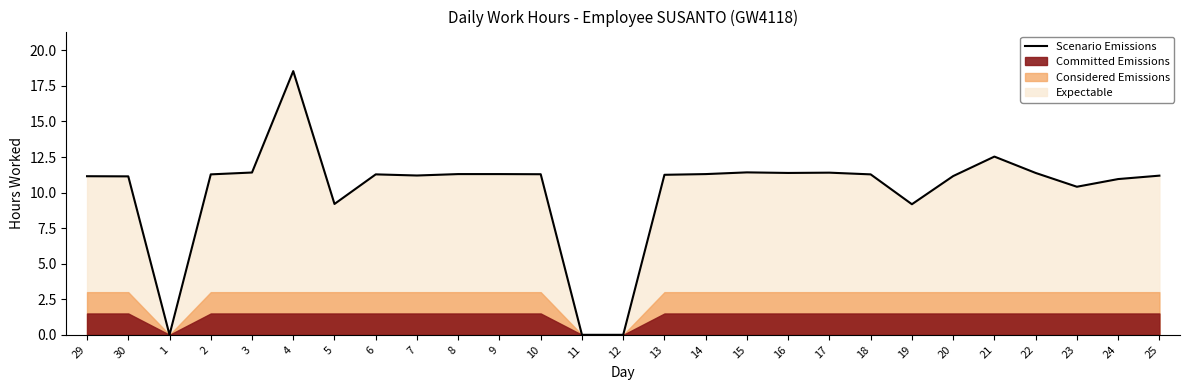

What position from the left is 17?

19